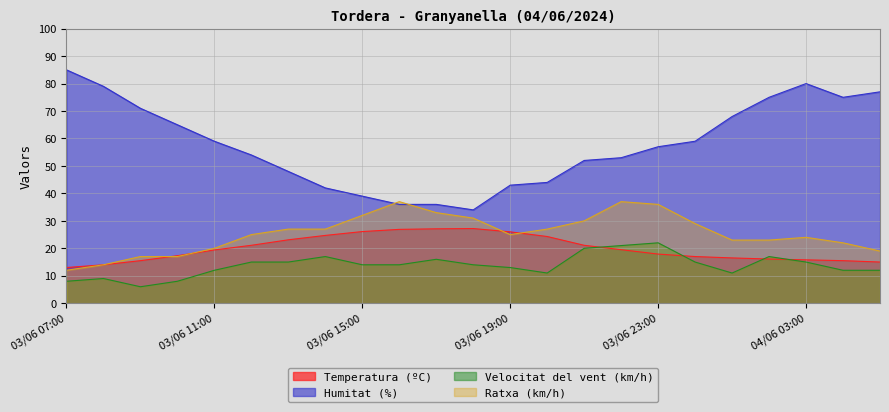

How many intersections are there between Humitat (%) and Ratxa (km/h)?

2